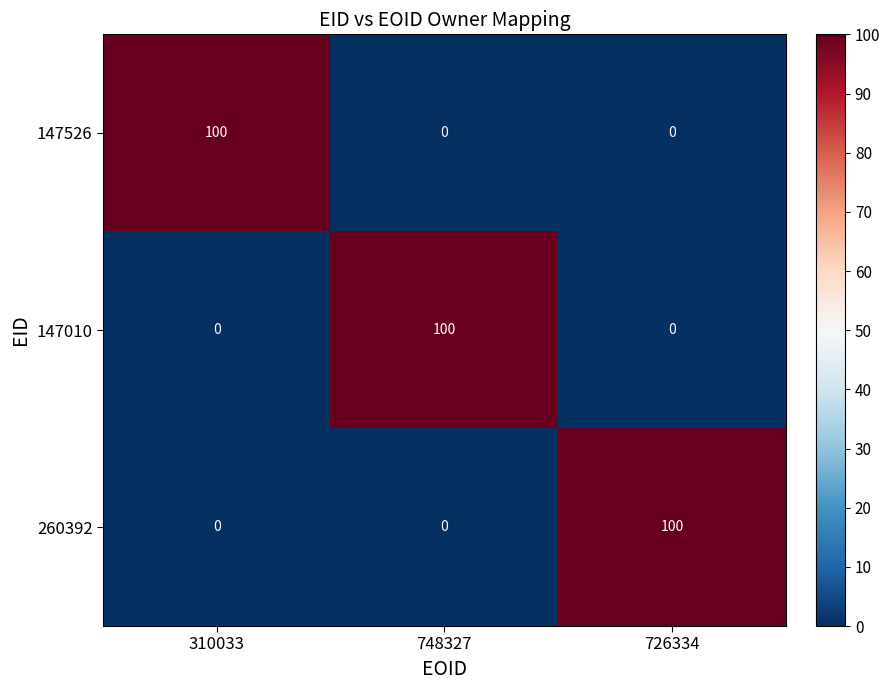

What is the sum of all 147010 values?

100